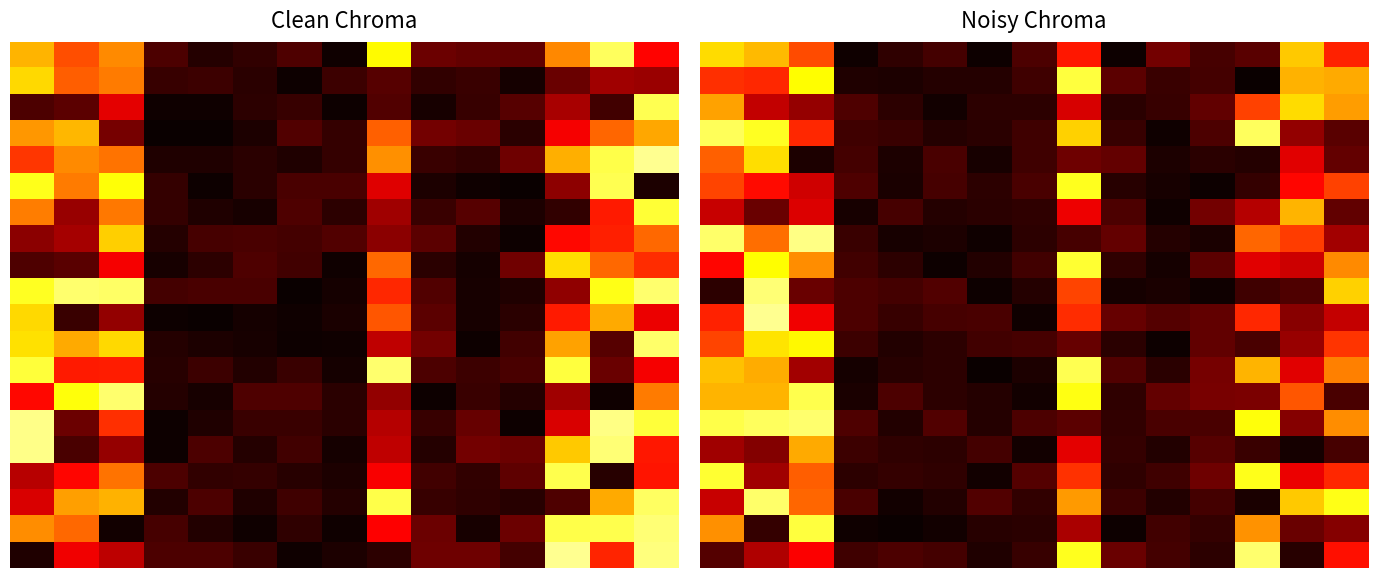

Which category has the highest value across all series?

1